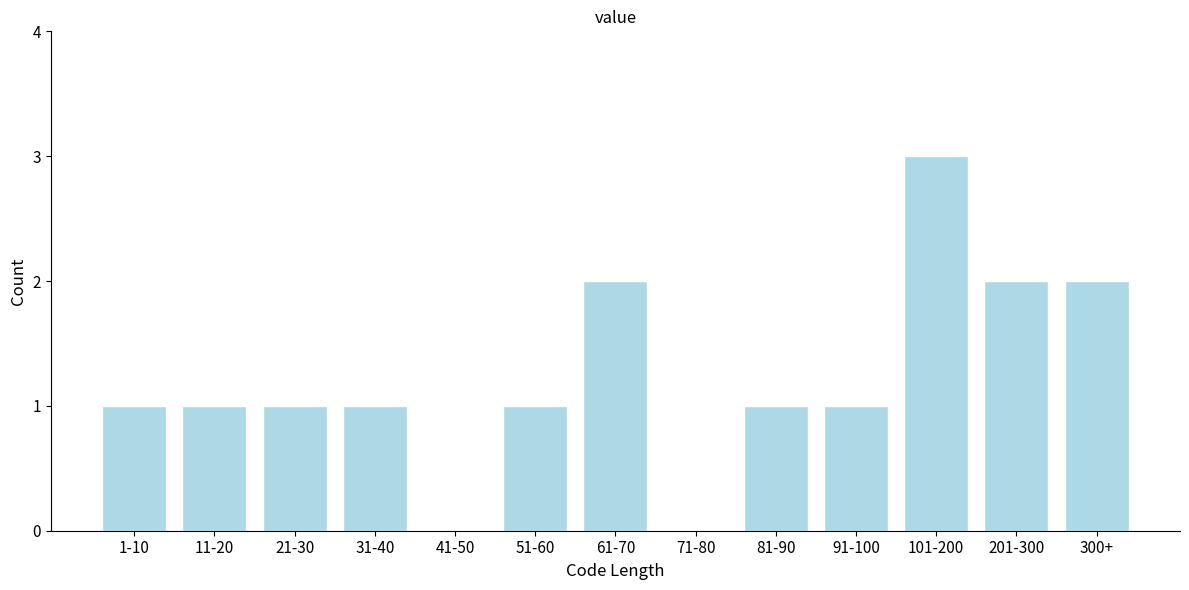

Reading left to right, extract all data points from this chart.

1-10=1	11-20=1	21-30=1	31-40=1	41-50=0	51-60=1	61-70=2	71-80=0	81-90=1	91-100=1	101-200=3	201-300=2	300+=2